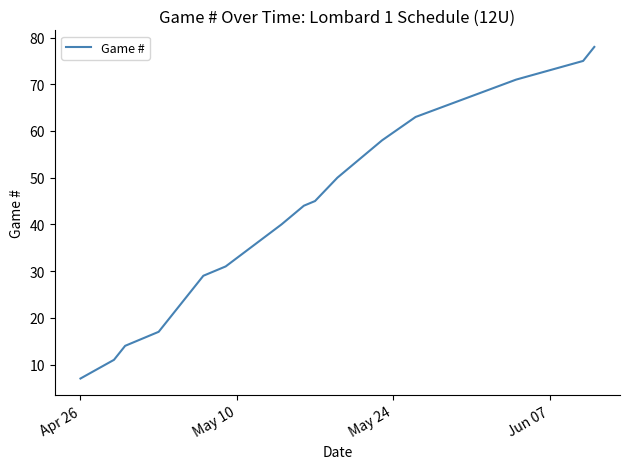

True or false: the data has more than 0 interior local peaks.

False